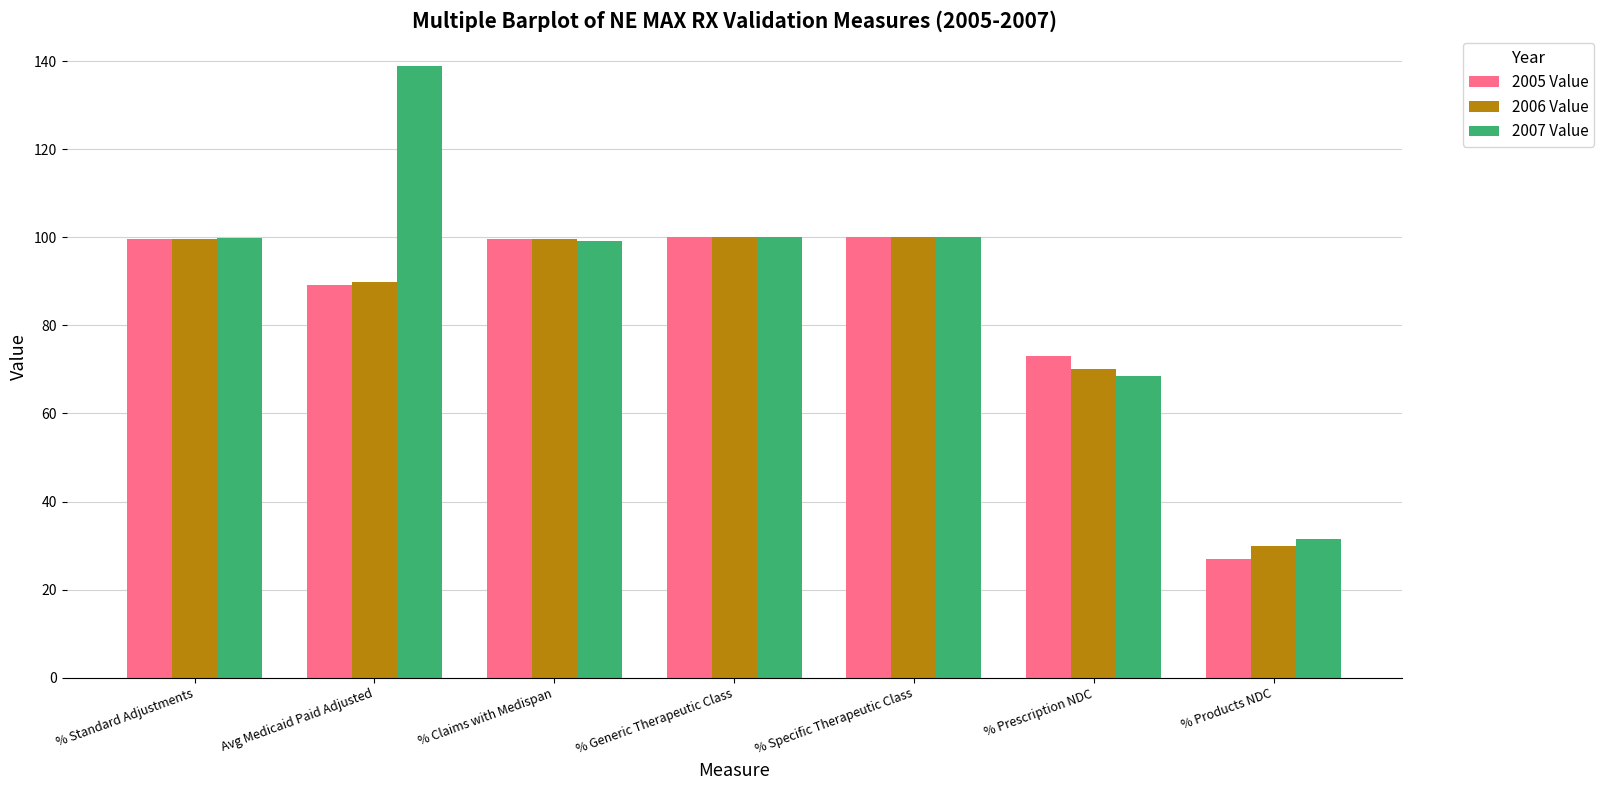

Which series has the largest range (max minus min)?

2007 Value